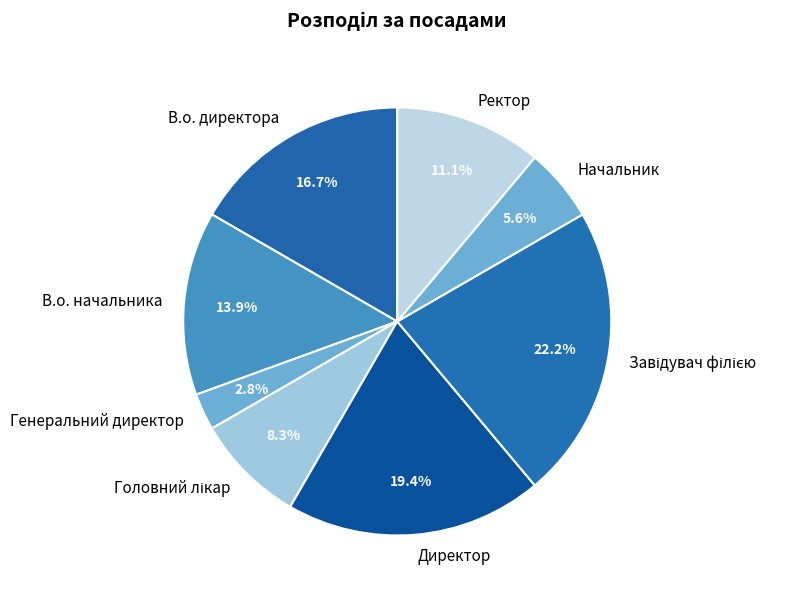

What is the total percentage of В.о. начальника and В.о. директора?

30.6%